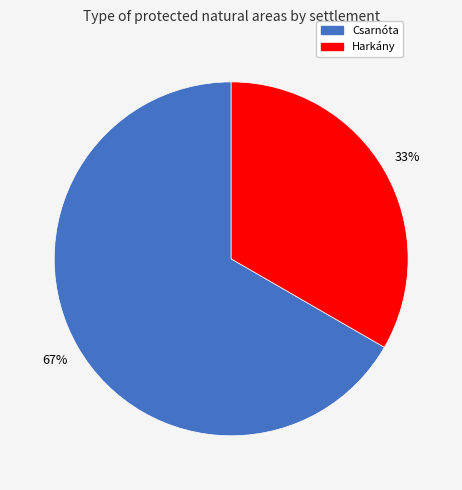

To the nearest percent, what is the average slice percentage?

50%